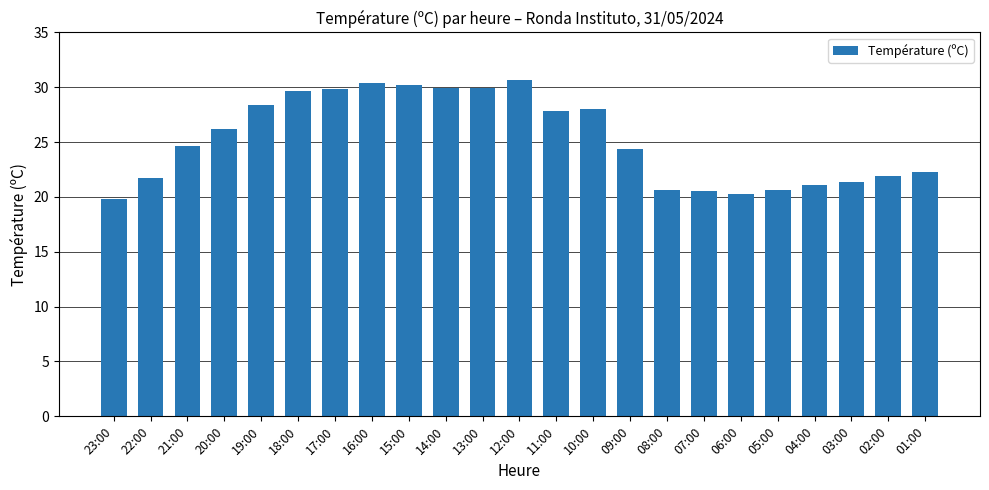

What value does the data have at 16:00?

30.4